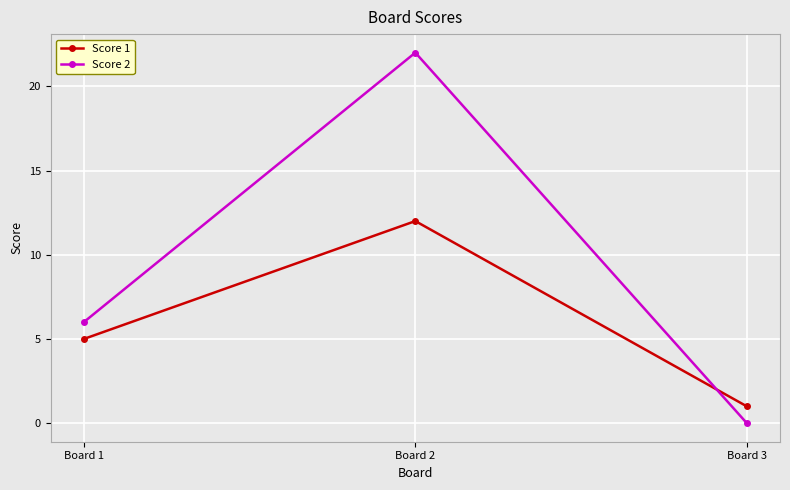

What is the difference between the highest and lowest values at Board 2?

10